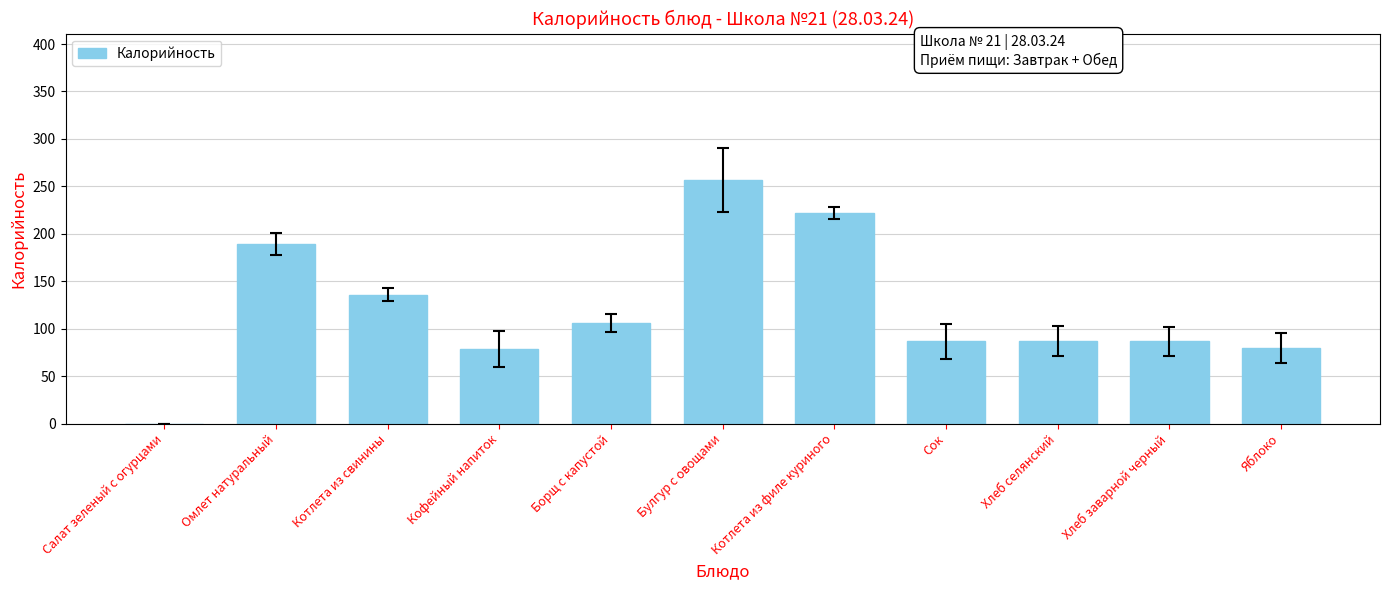

What value does the data have at Хлеб селянский?

87.1